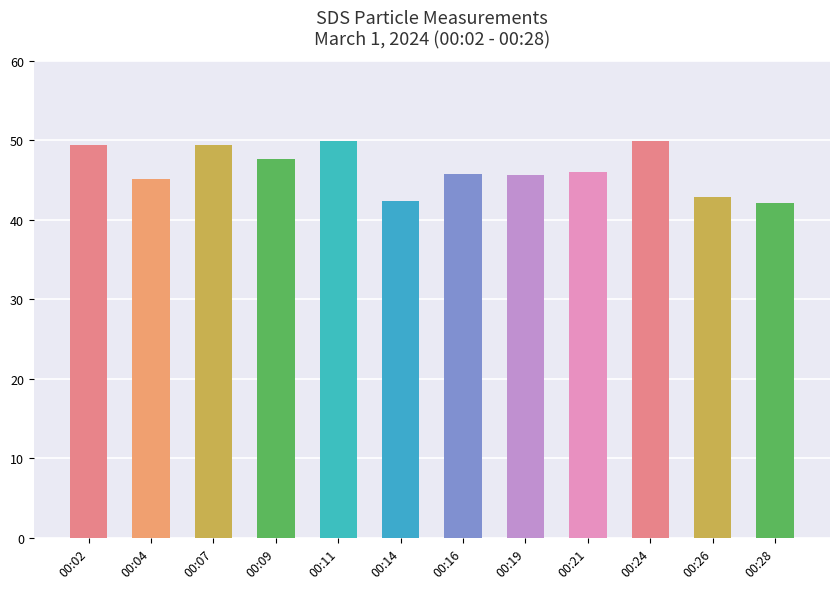

What is the change in value from 00:19 to 00:24?

+4.2